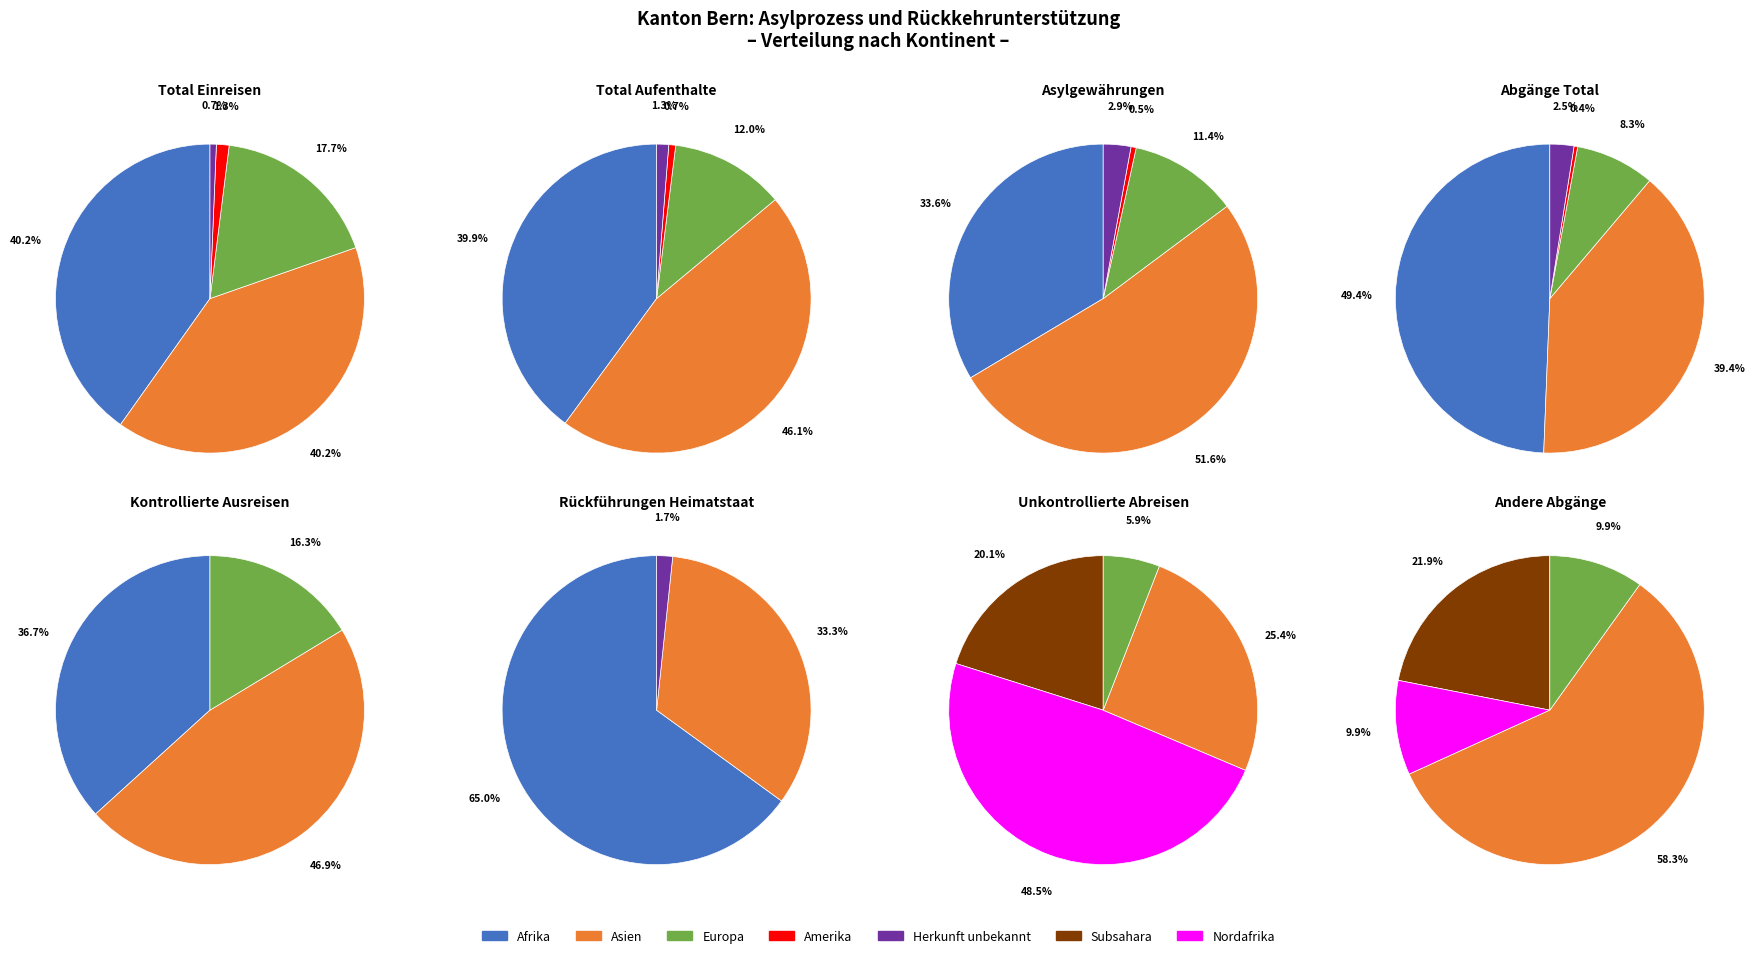

Does any single category account for the majority?

No